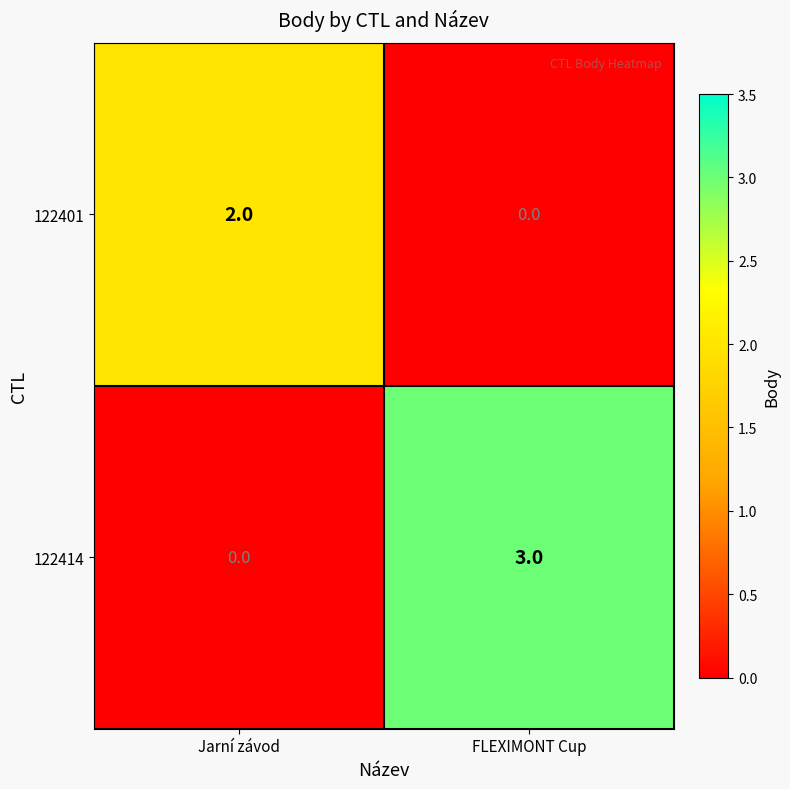

Reading right to left, what are all the values shown in this chart?

122401: 0	2
122414: 3	0